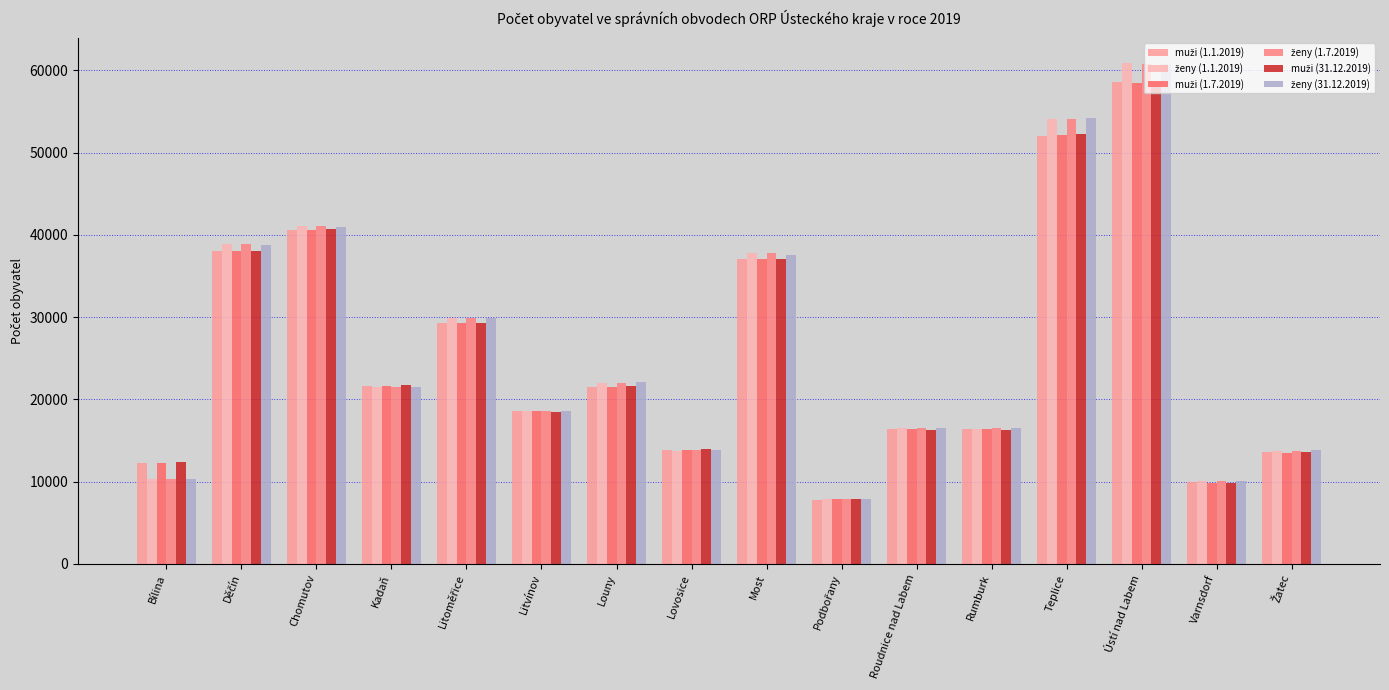

Are the bars horizontal?

No